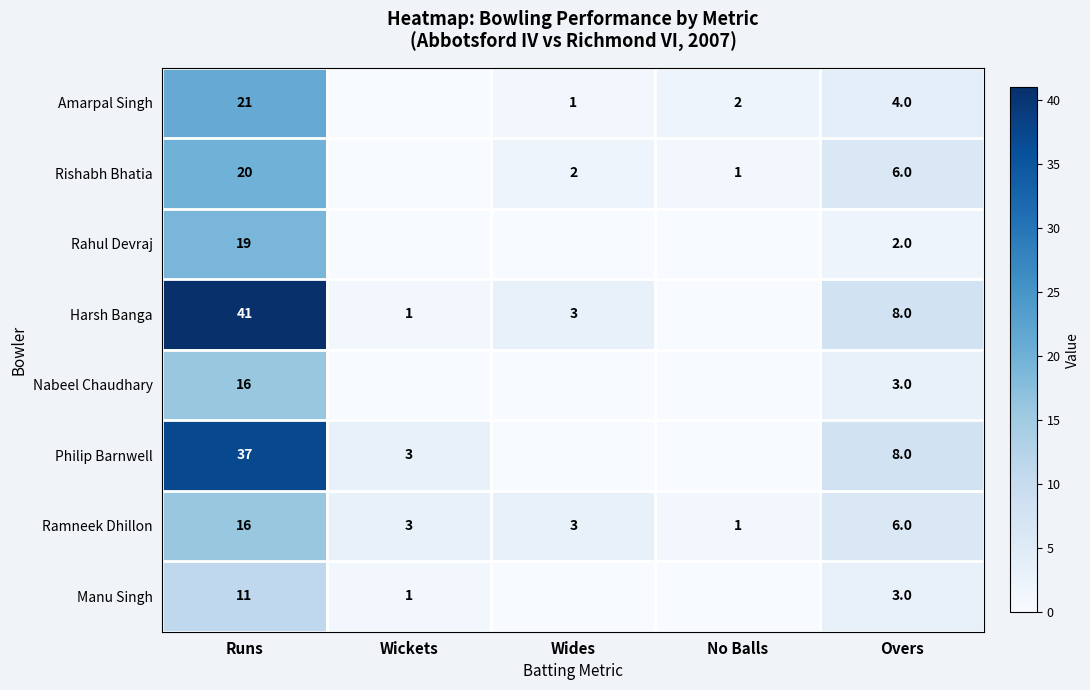

How many data points in Ramneek Dhillon are less than 3?

1